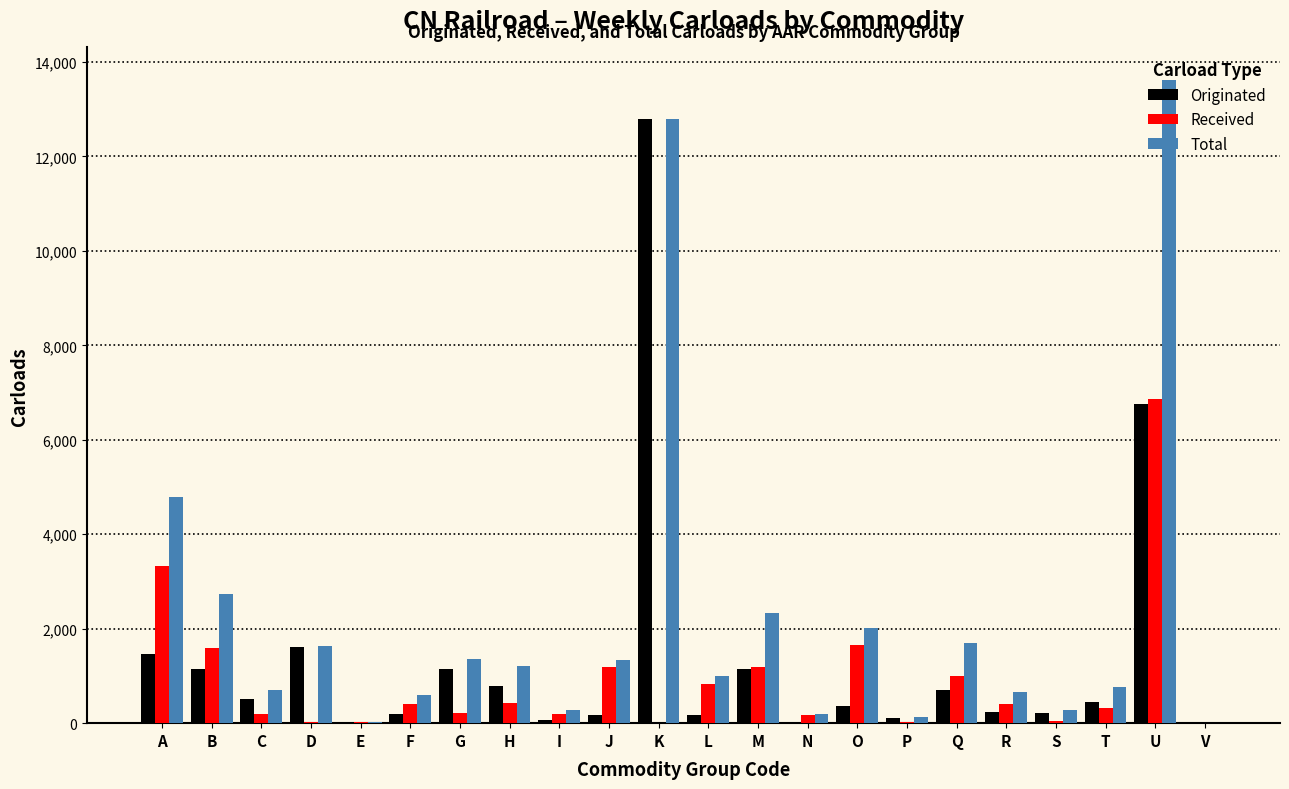

What is the sum of all Originated values?

30049